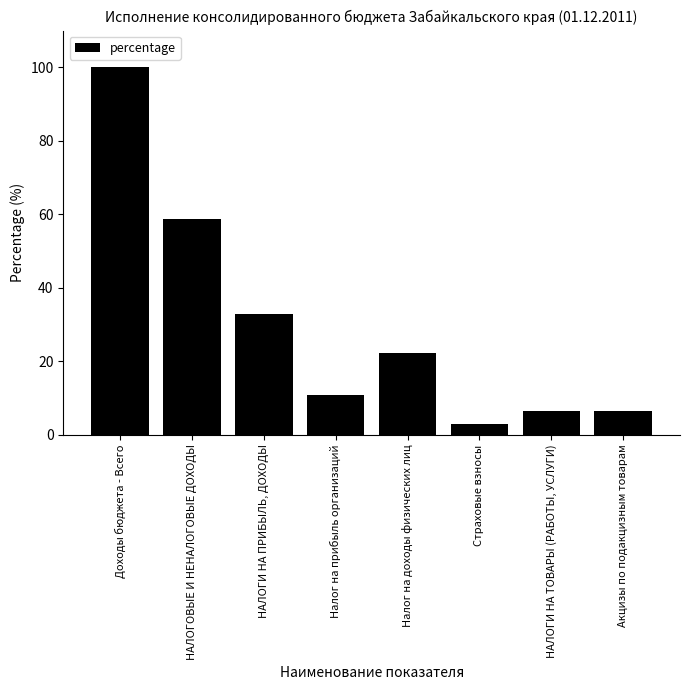

Approximately how many times larger is the value at НАЛОГИ НА ТОВАРЫ (РАБОТЫ, УСЛУГИ) compared to Страховые взносы?

2.1